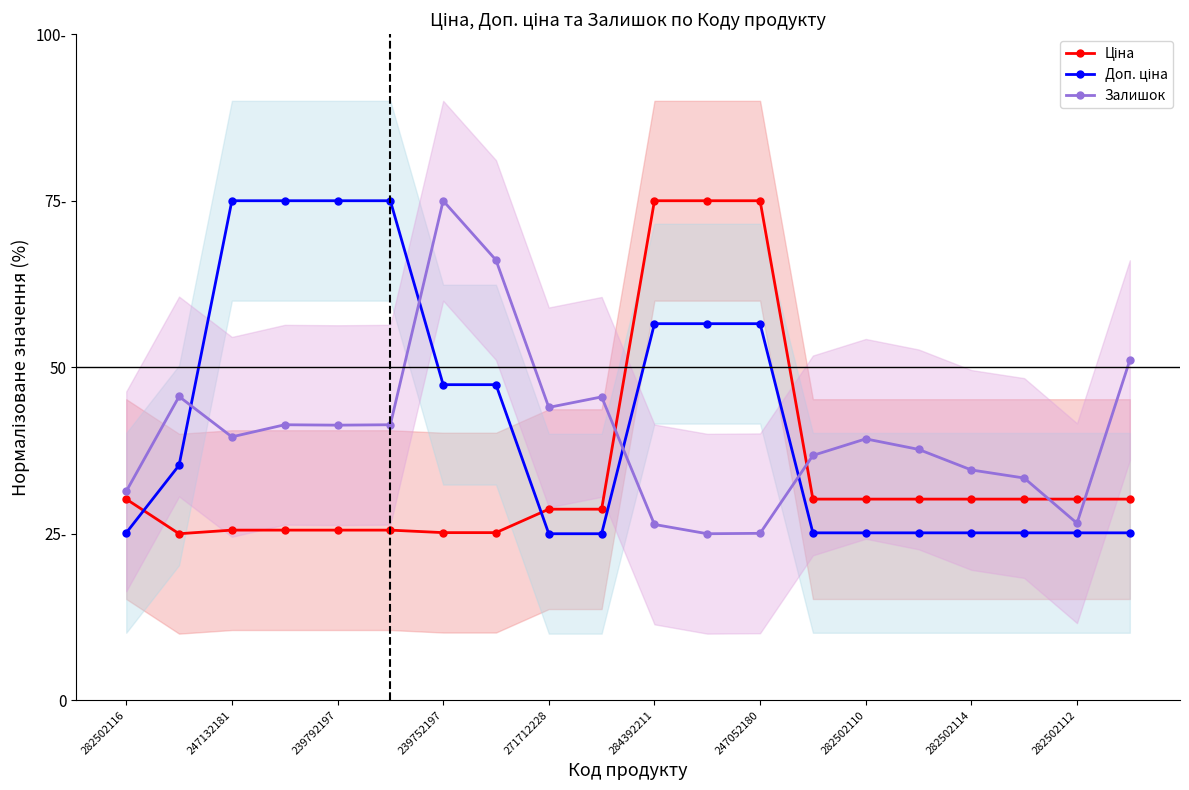

What is the sum of all Доп. ціна values?

850.7